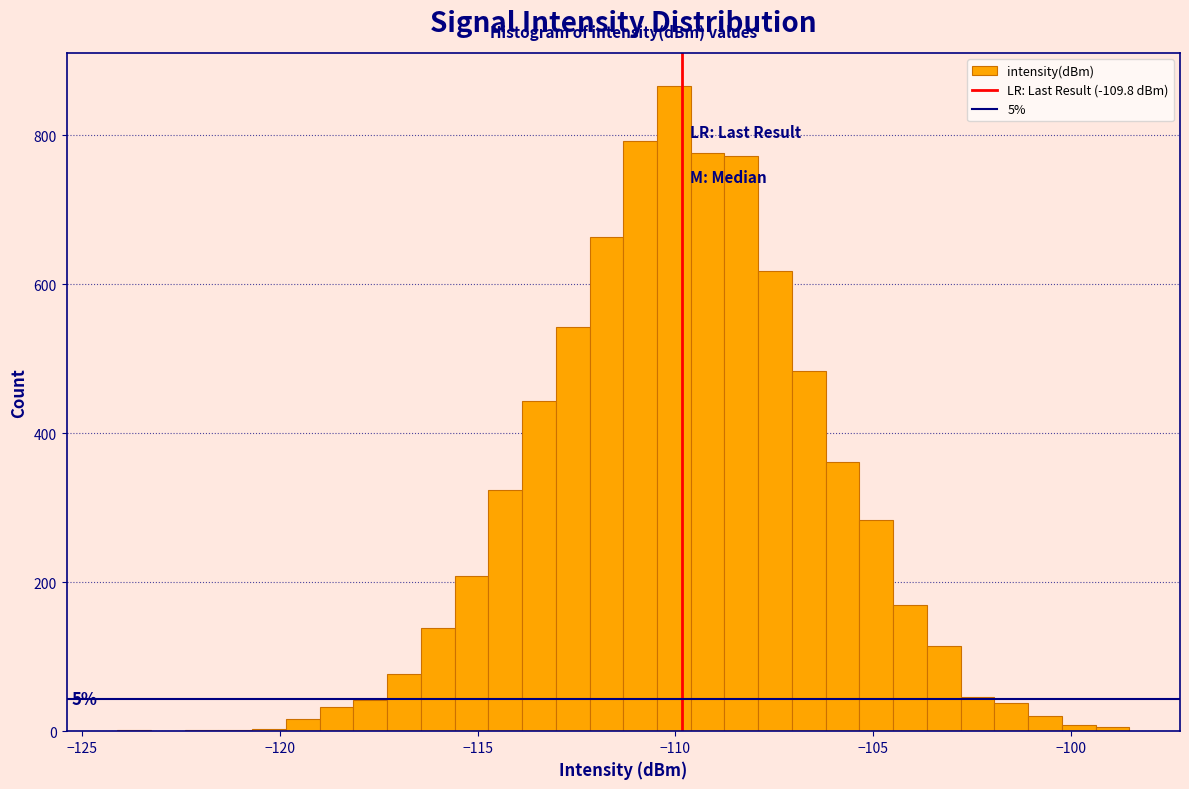

Read against the x-axis, roughly where is the centre of the tallest bar?

-110.0